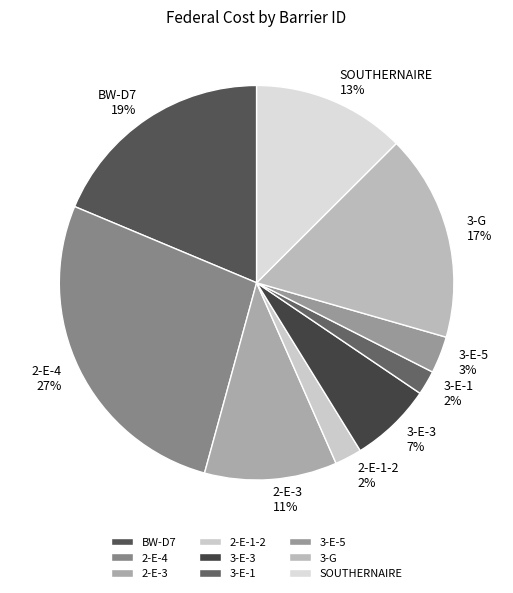

To the nearest percent, what portion does 2-E-1-2 represent?

2%